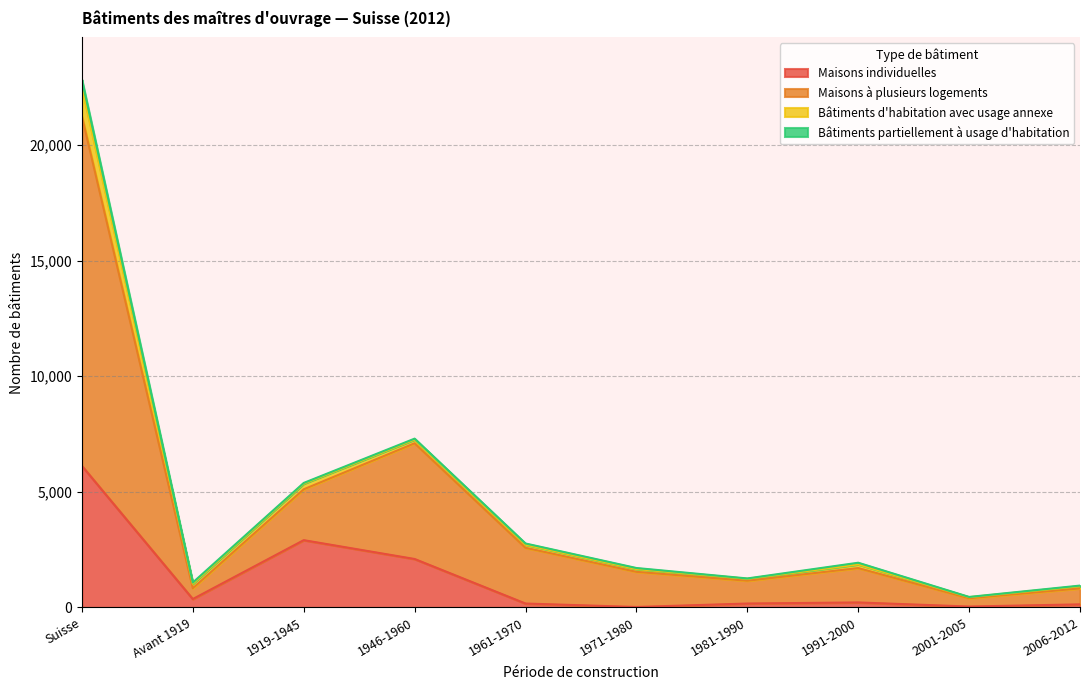

Does the chart have visible grid lines?

Yes